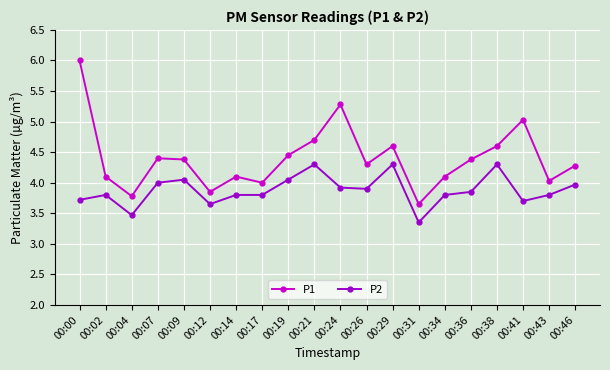

Is the value of P2 at 00:17 greater than the value of P1 at 00:12?

No